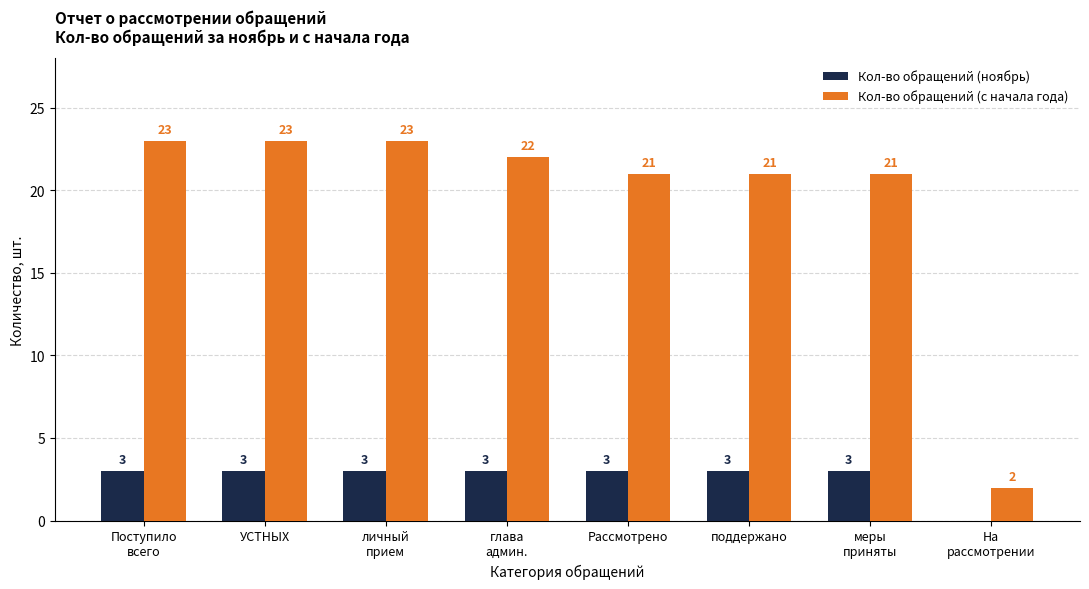

Is it true that Кол-во обращений (с начала года) equals 14 at меры
приняты?

False